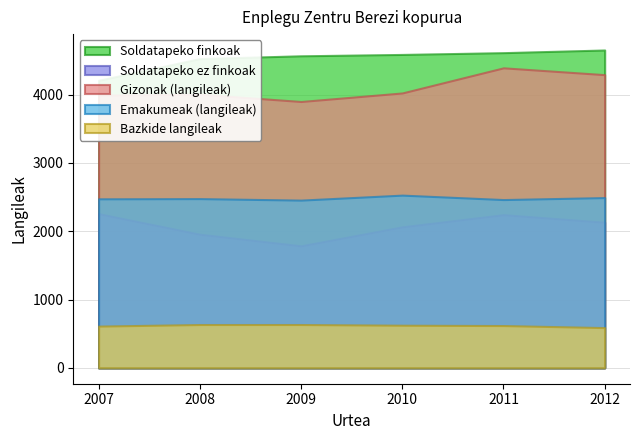

What are all the series names shown in the legend?

Soldatapeko finkoak, Soldatapeko ez finkoak, Gizonak (langileak), Emakumeak (langileak), Bazkide langileak